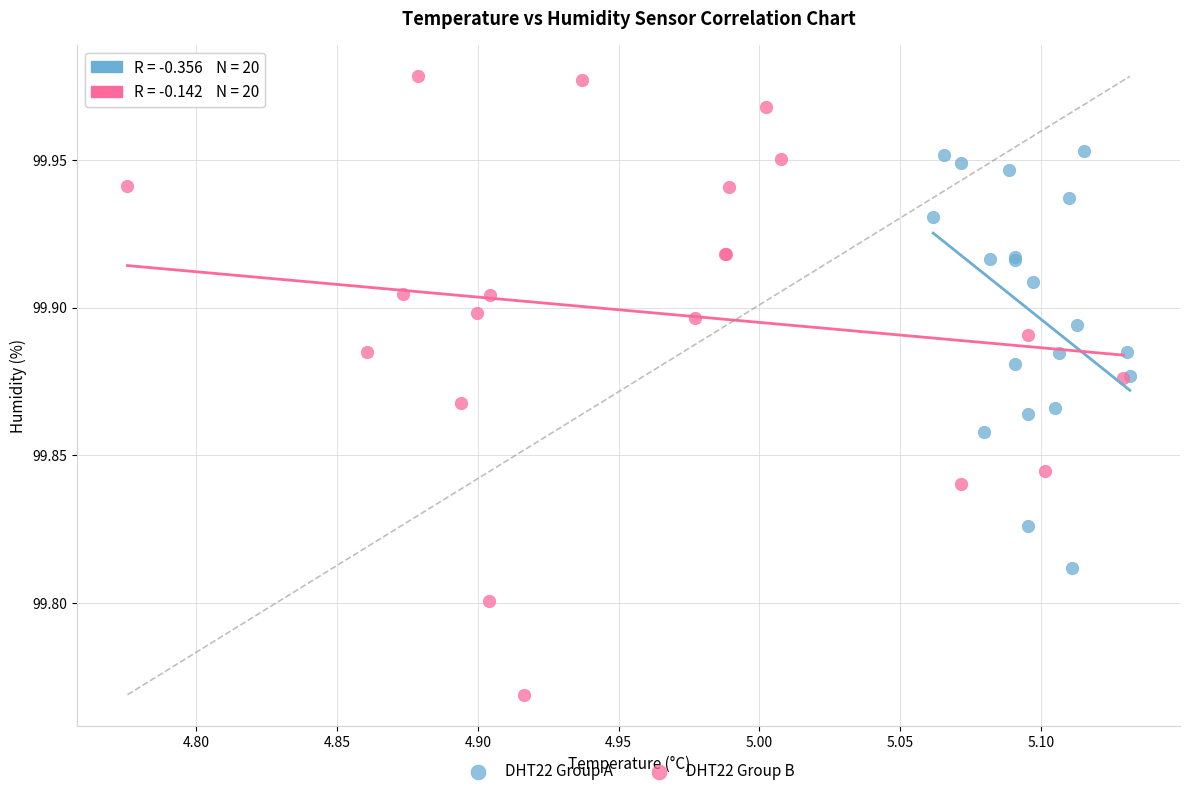

Which series has the largest Y range (max minus min)?

DHT22 Group B